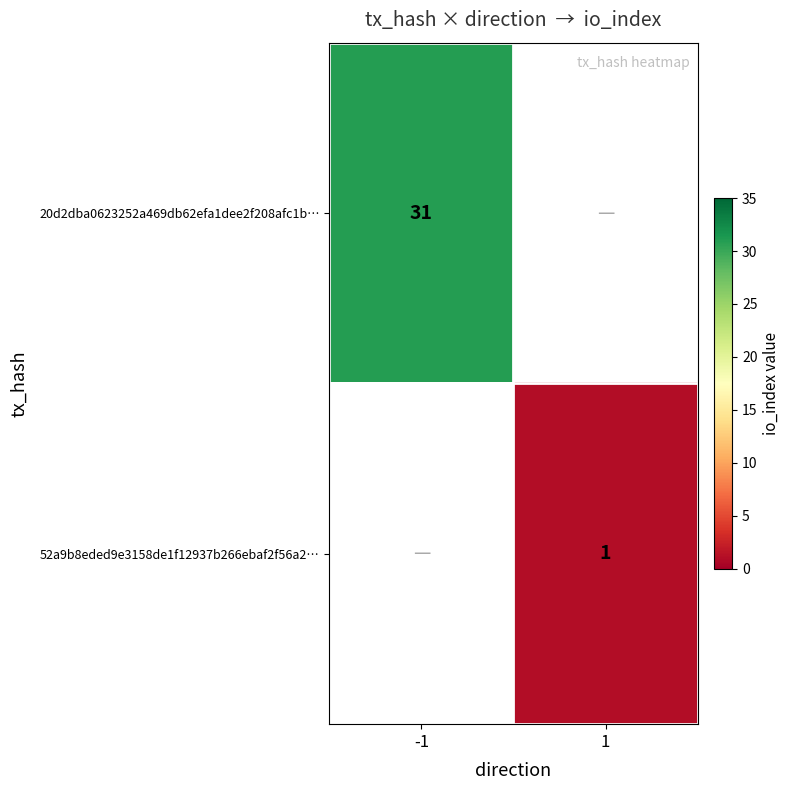

True or false: 52a9b8eded9e3158de1f12937b266ebaf2f56a2… has a value of 1 at 1.

True